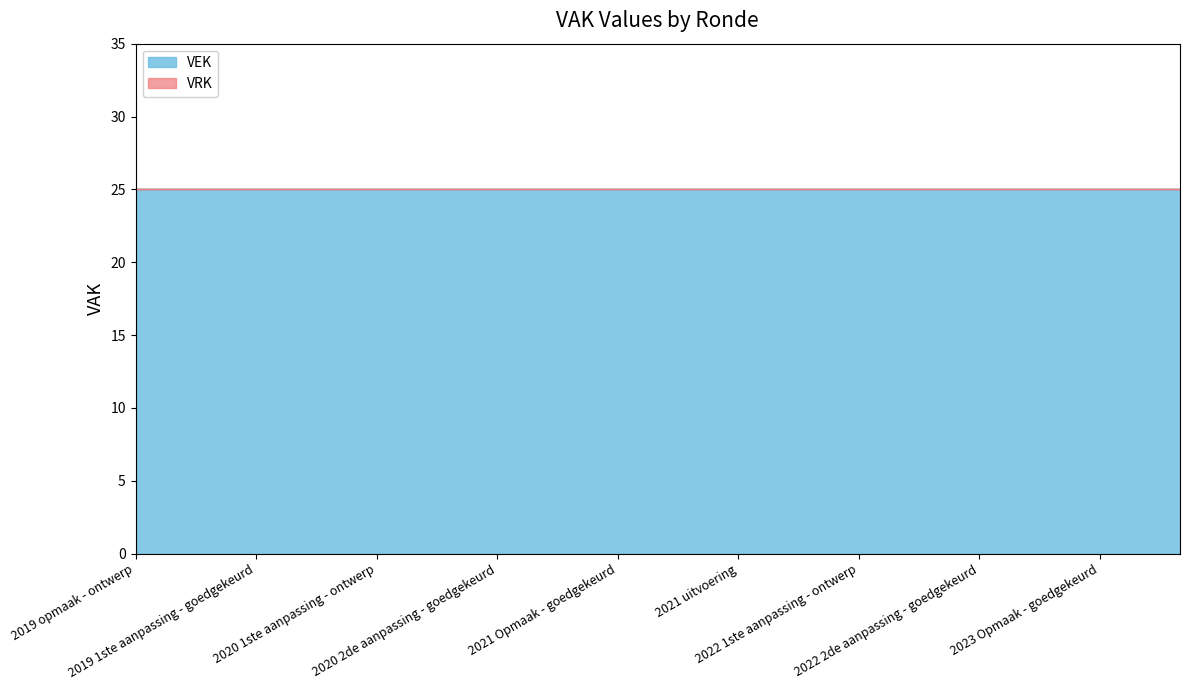

Where is VEK nearest to the value 25?

2019 opmaak - ontwerp